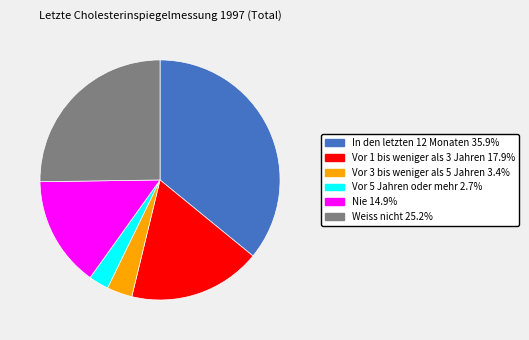

Which slice is the smallest?

Vor 5 Jahren oder mehr